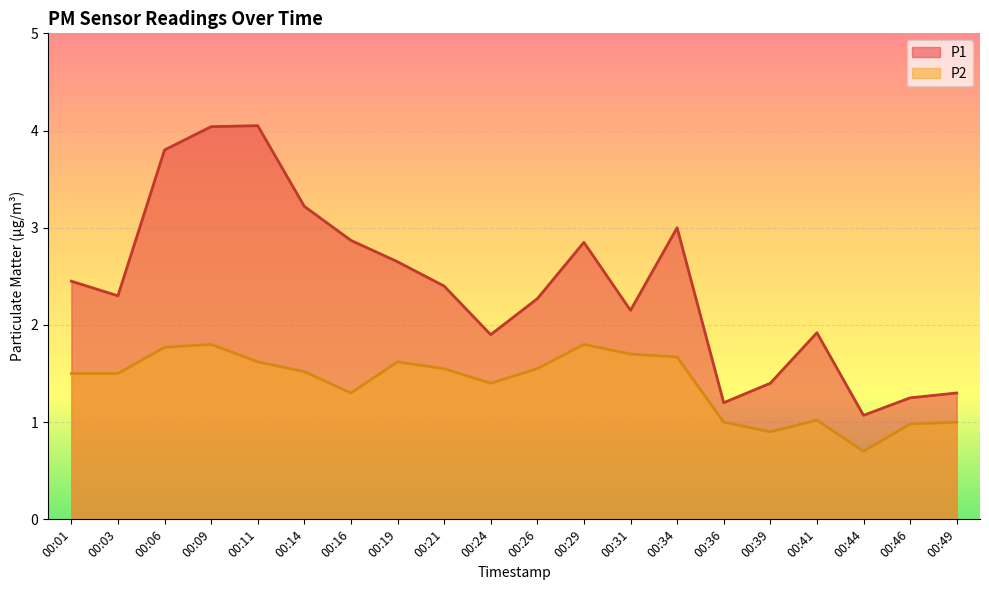

Which category has the lowest value in the P1 series?

00:44